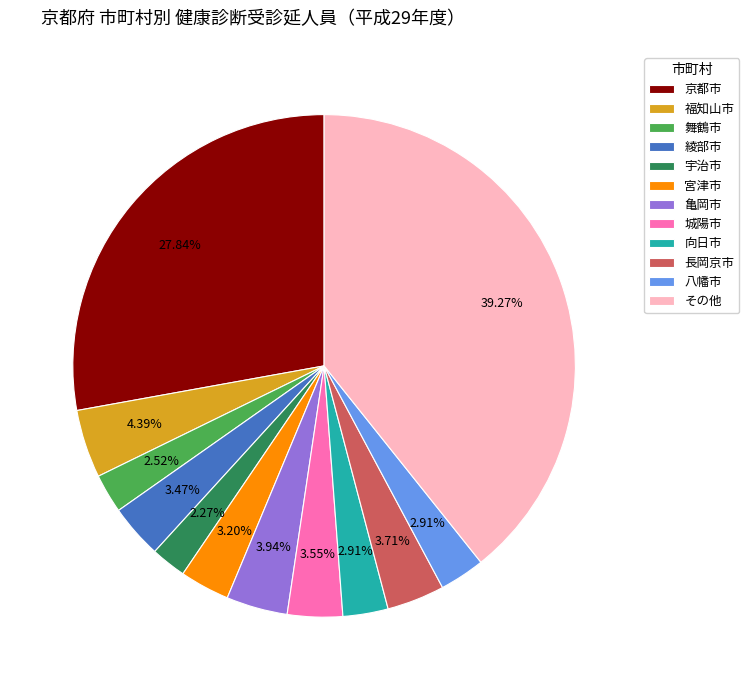

To the nearest percent, what is the combined percentage of 舞鶴市 and 亀岡市?

6%